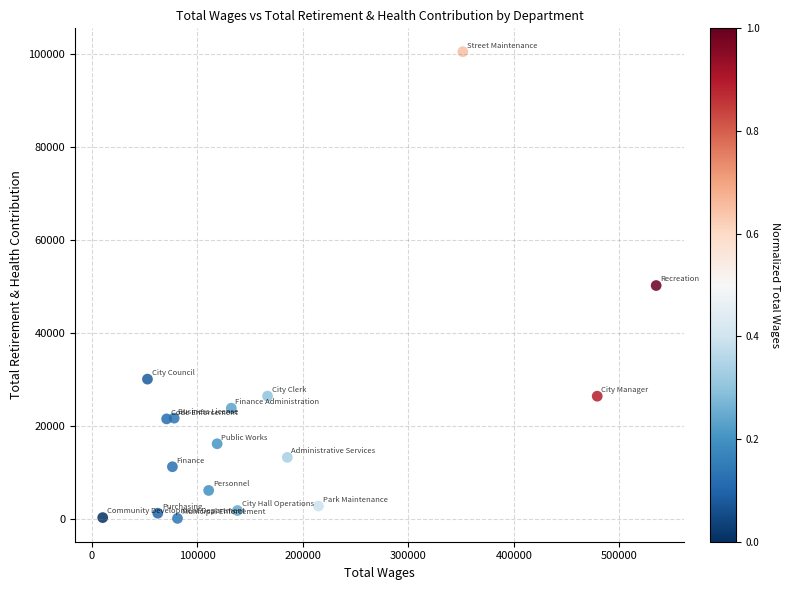

What is the range of Y values (max minus min)?

100391